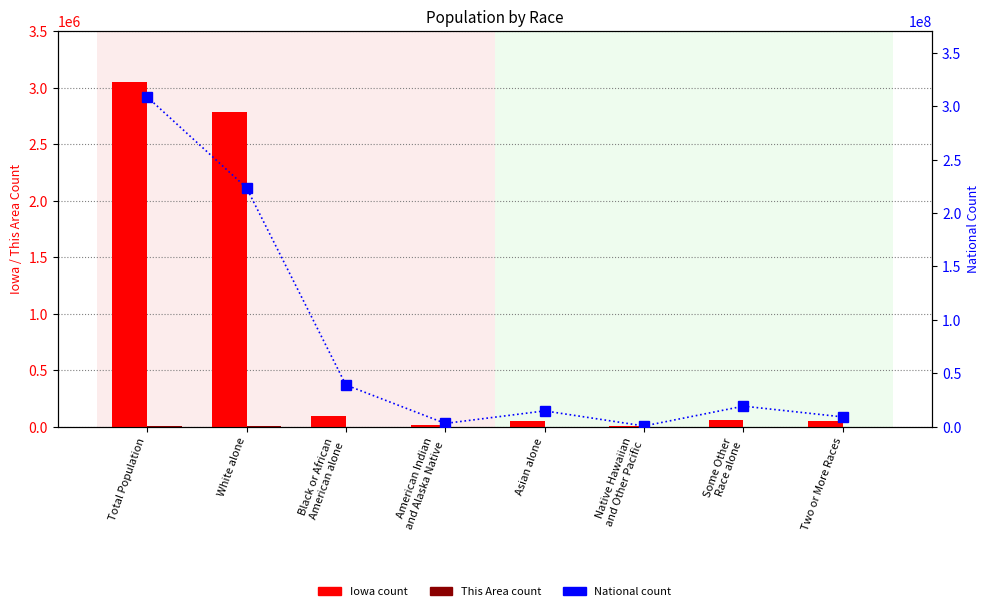

Rank the series by their maximum value, from lowest to highest.

This Area, Iowa, National